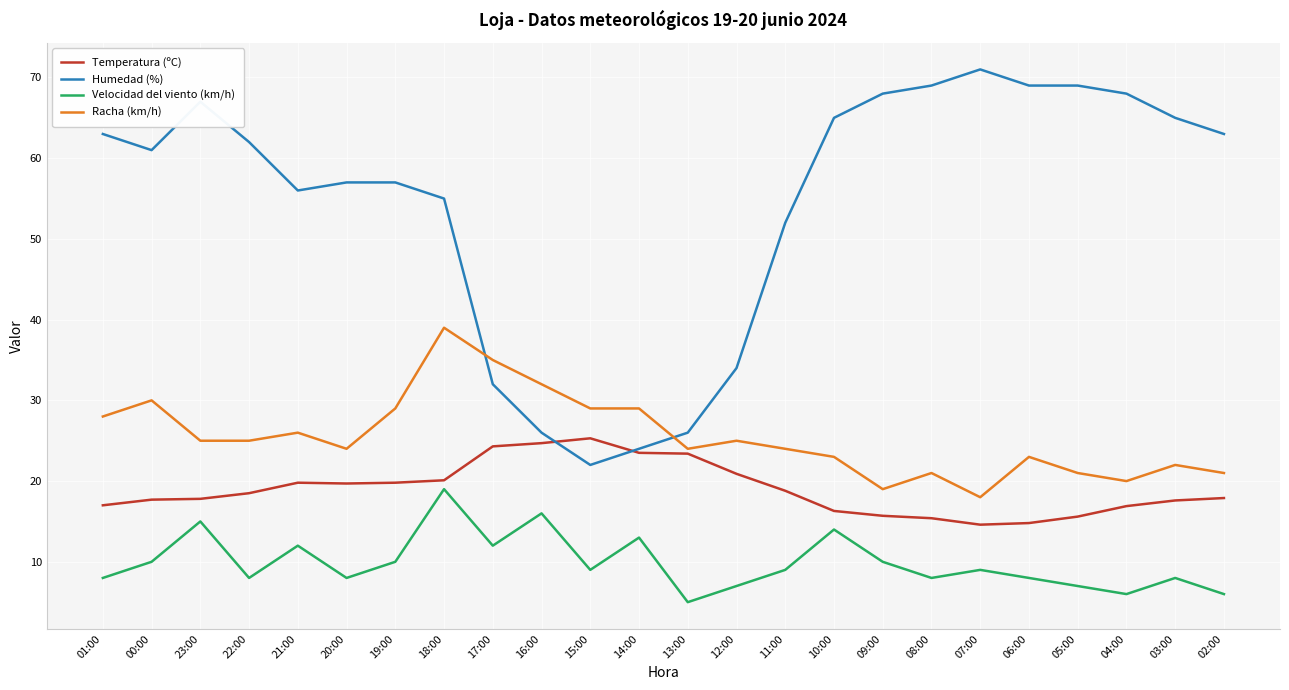

At how many categories does at least one series exceed 27?

23